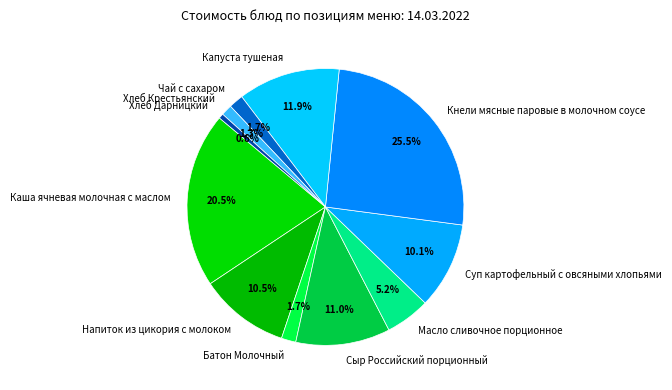

True or false: Хлеб Крестьянский accounts for 1% of the total.

True